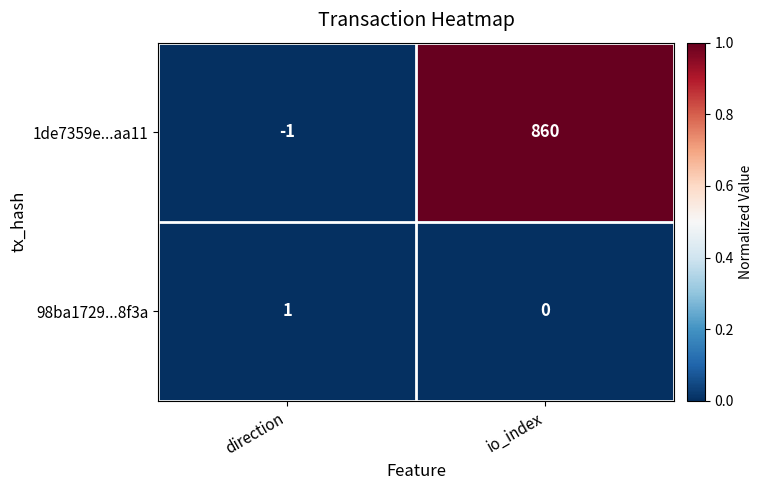

At which label does 98ba1729...8f3a reach its peak?

direction